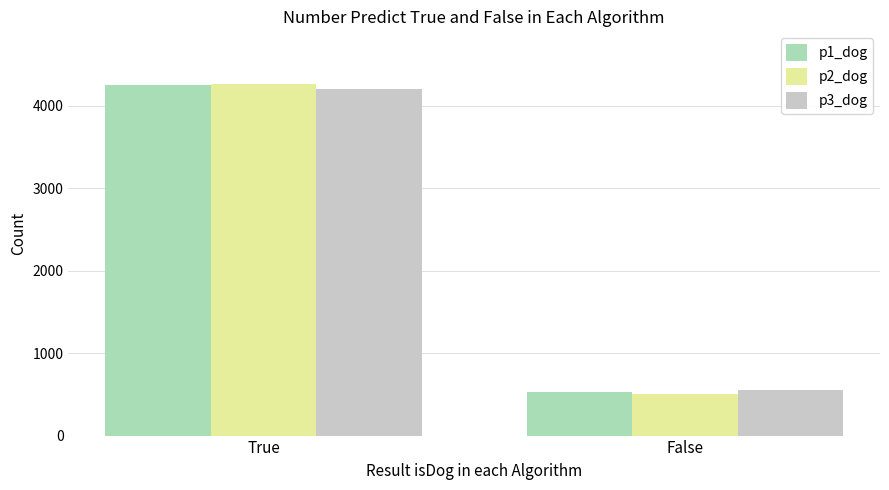

The p3_dog series shows 4198 at True. True or false?

True